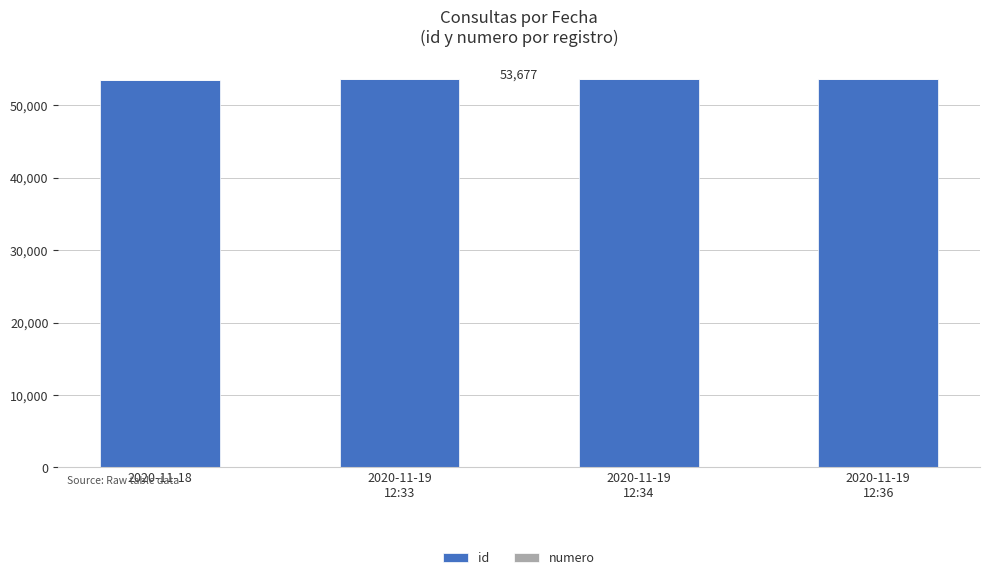

What is the sum of all id values?

214577